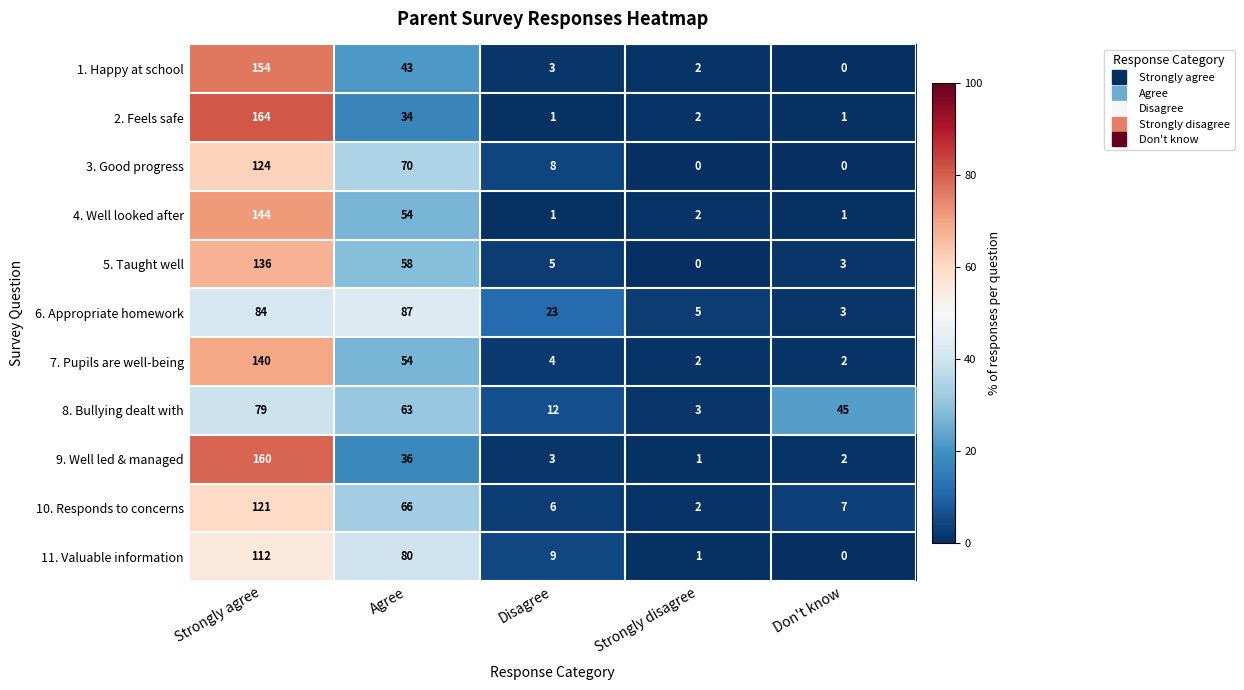

What is the total value across all series at Don't know?

64